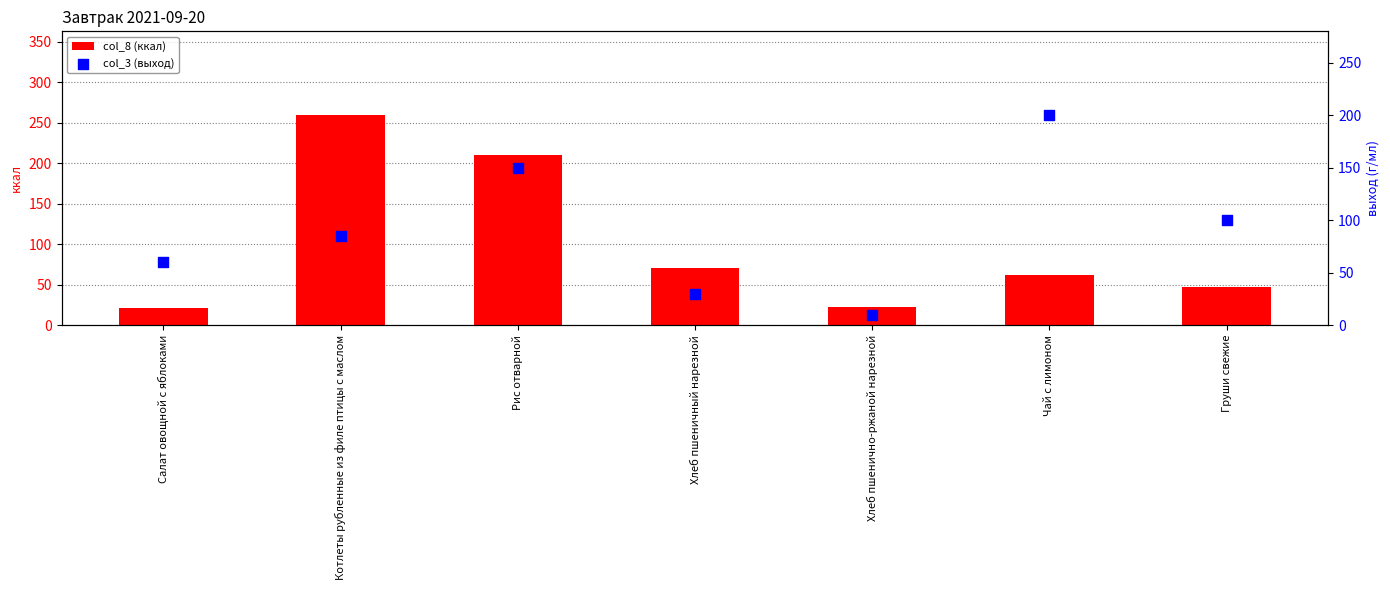

Is the value of col_3 (выход) at Груши свежие greater than the value of col_8 (ккал) at Рис отварной?

No